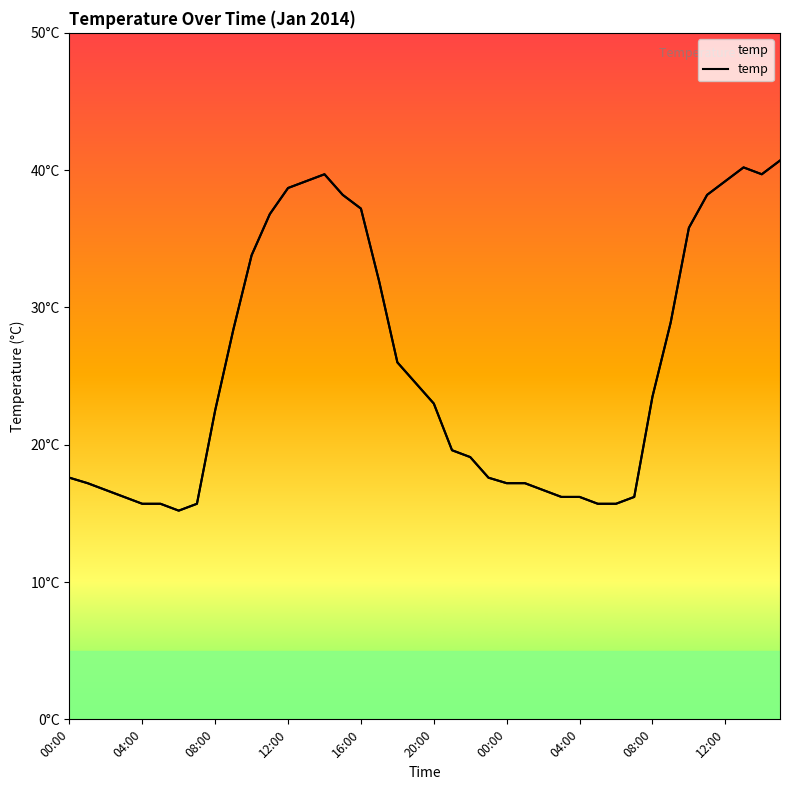

How many categories are shown in the chart?

40